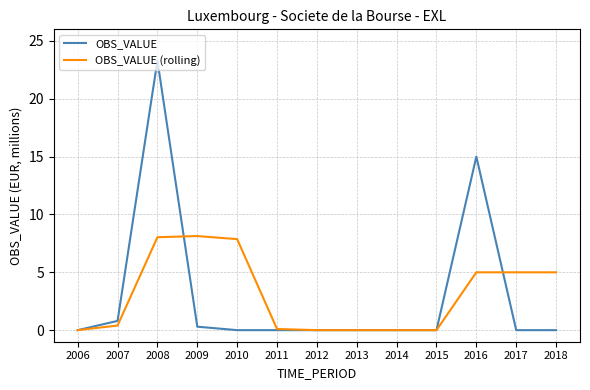

The value of OBS_VALUE (rolling) at 2013 is 0.0. True or false?

True